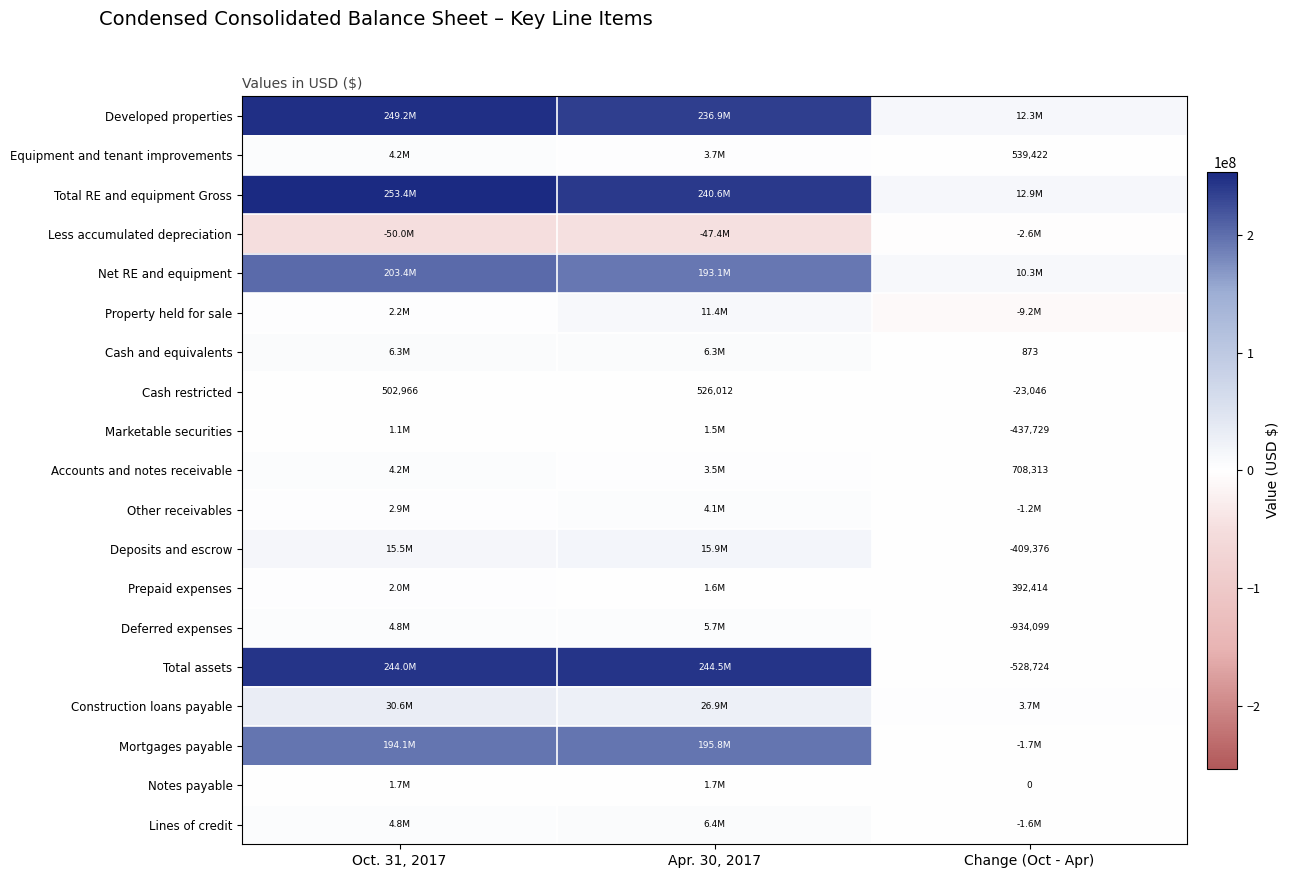

At which label does Cash restricted reach its peak?

Apr. 30, 2017